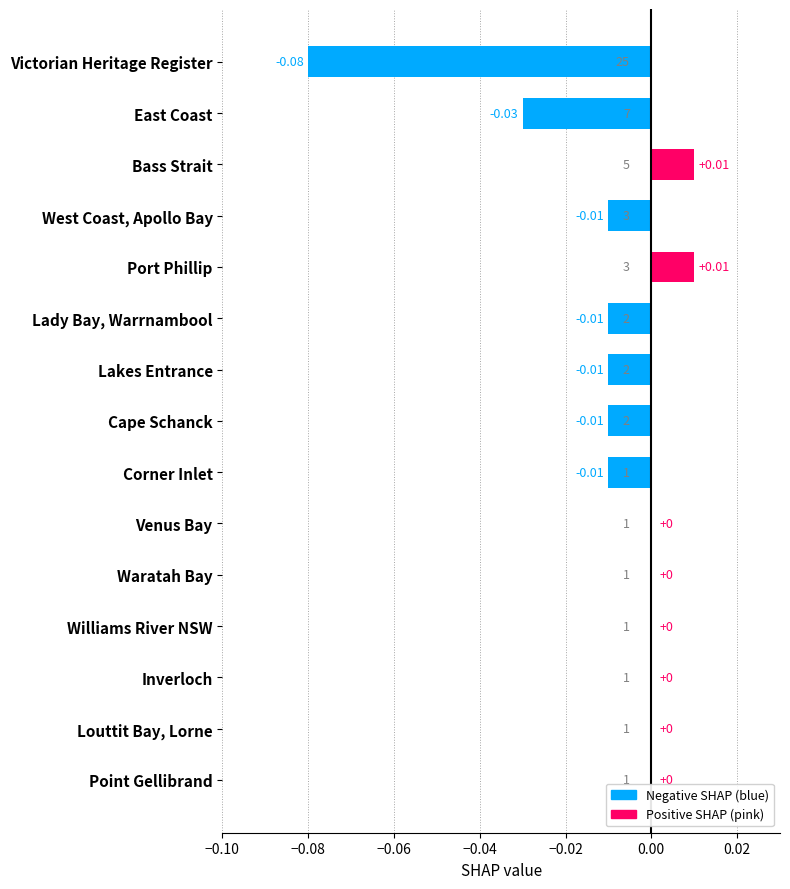

Between Lakes Entrance and Waratah Bay, which is larger?

Waratah Bay